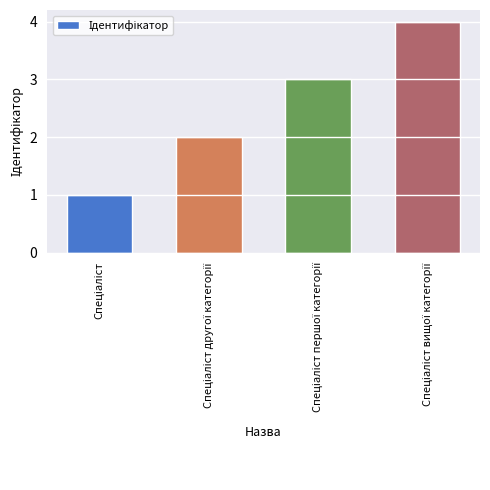

How many data points does each series have?

4